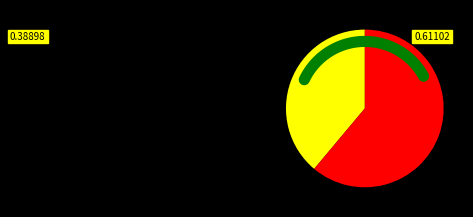

To the nearest percent, what percentage of the pie is 600.009/11?

61%